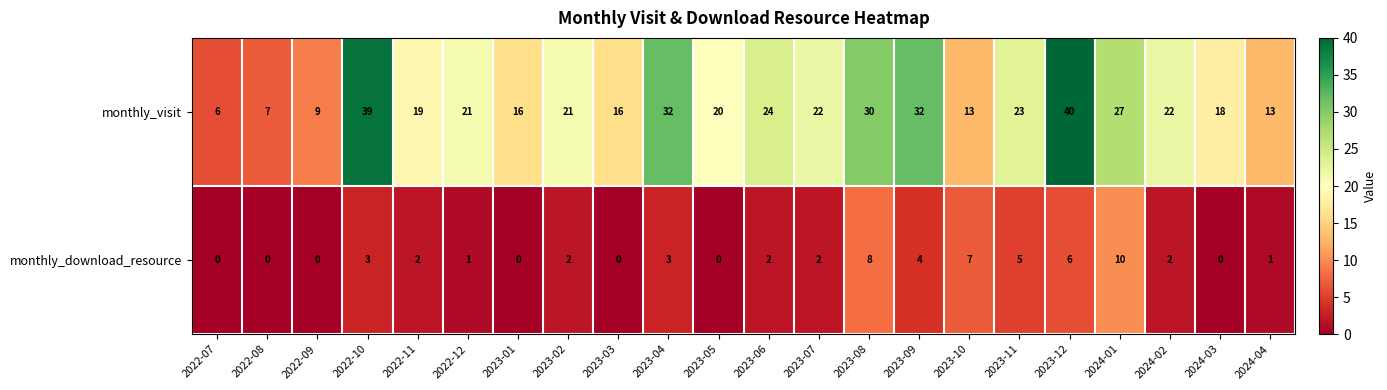

The value of monthly_download_resource at 2023-02 is 1. True or false?

False